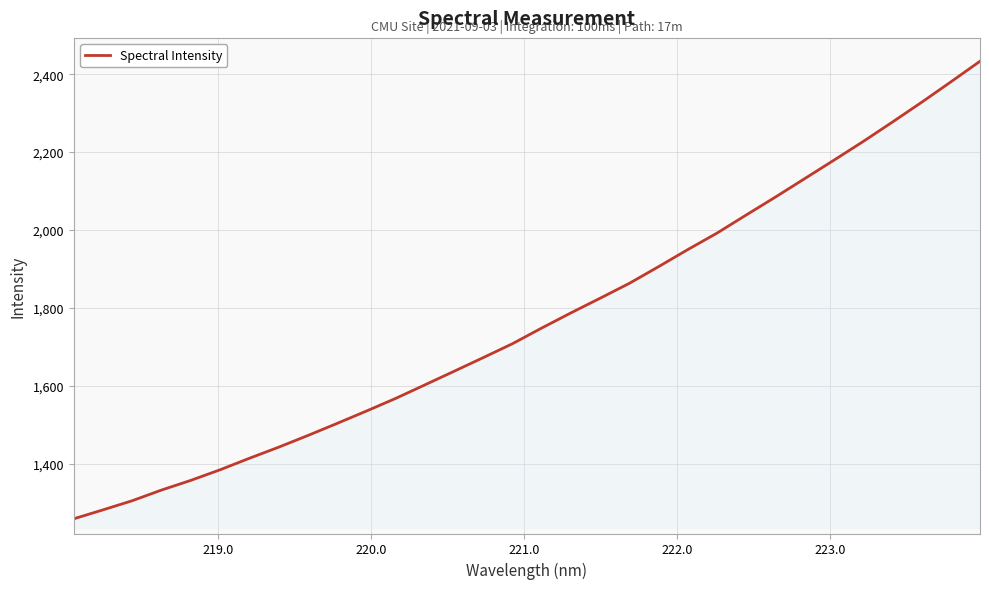

What is the minimum value shown in the chart?

1258.0